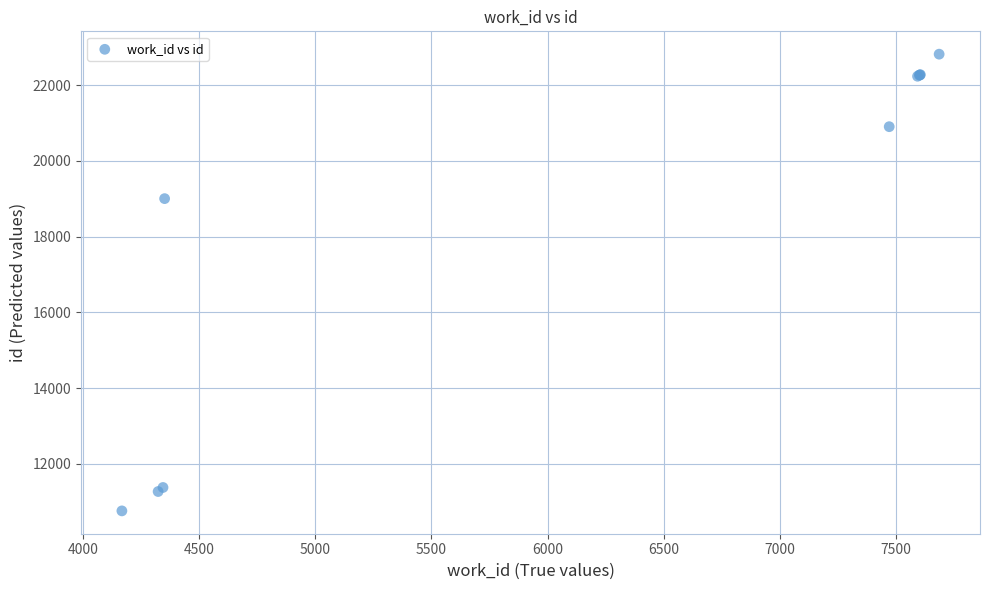

What Y value in the scatter plot is closest to 16788?

19003